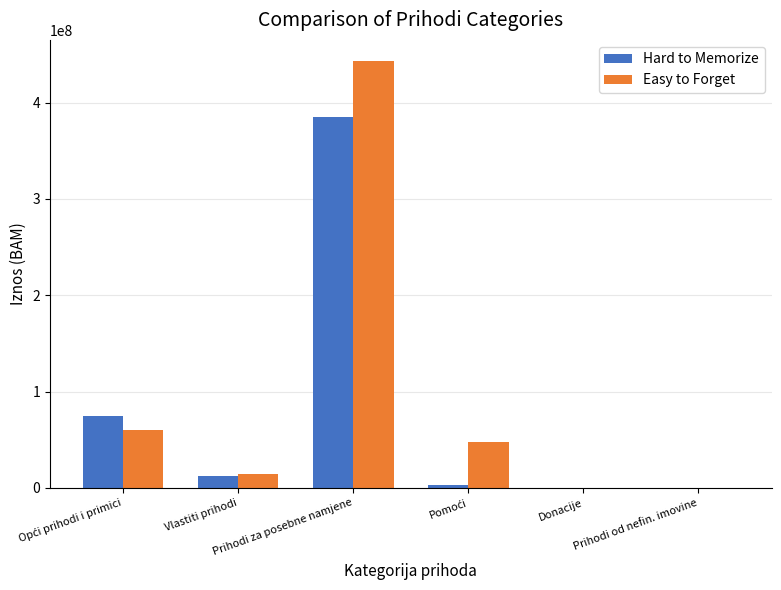

The value of Easy to Forget at Prihodi za posebne namjene is 442902377.0. True or false?

True